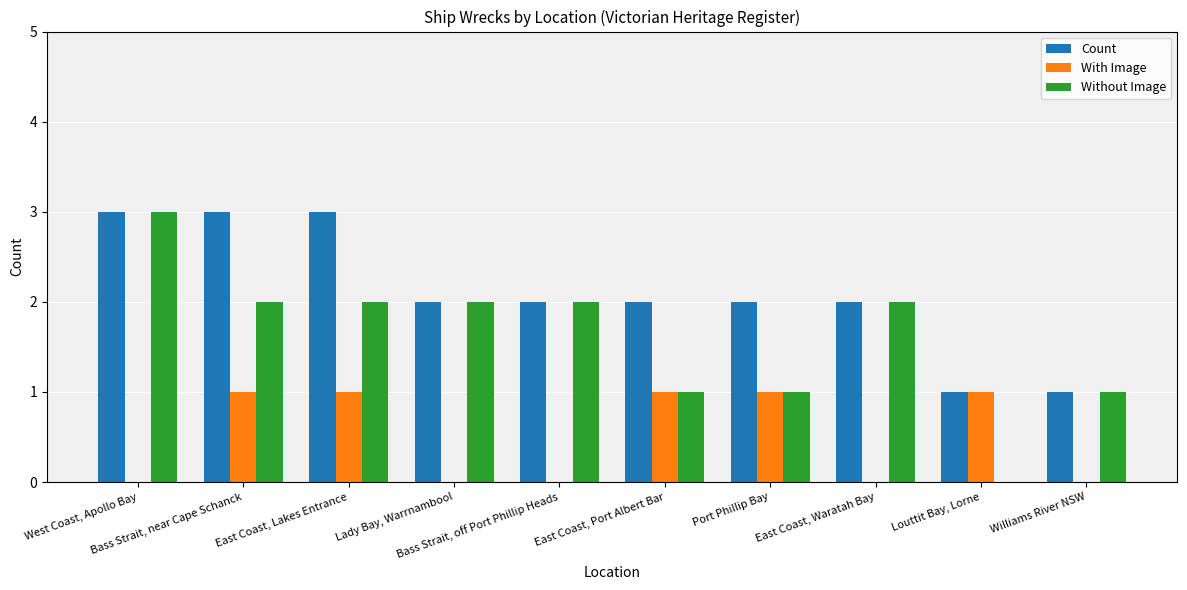

What are all the series names shown in the legend?

Count, With Image, Without Image